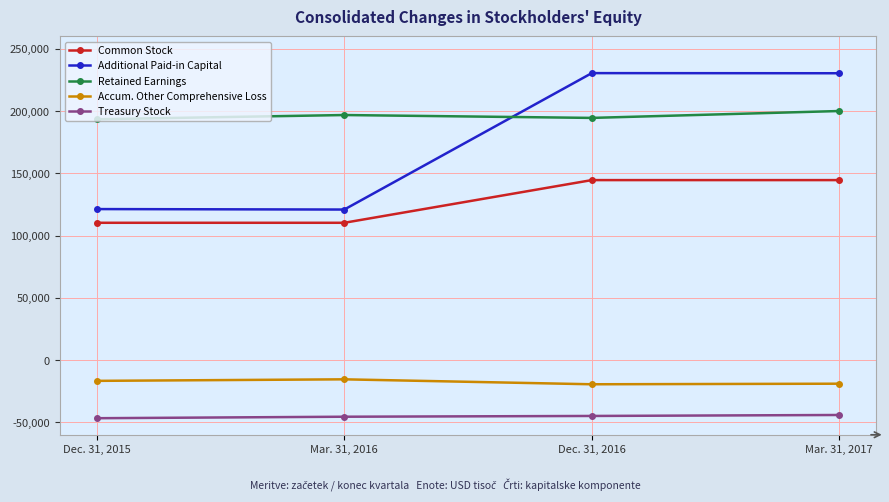

Count the Treasury Stock values in the range -45520 to -44128.

3